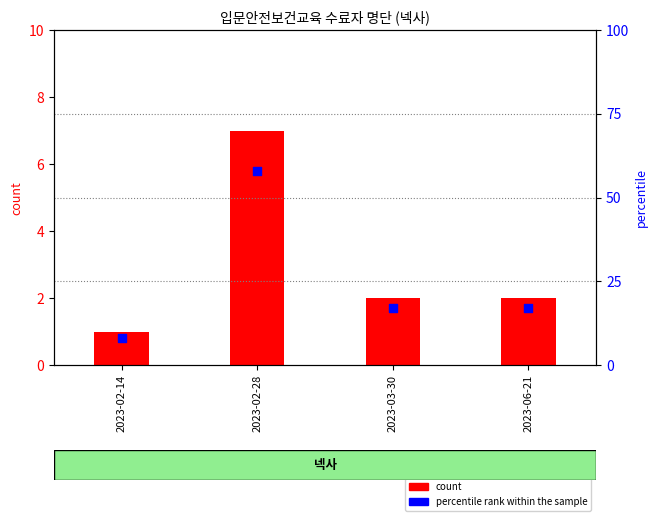

Which series reaches the minimum Y coordinate?

count